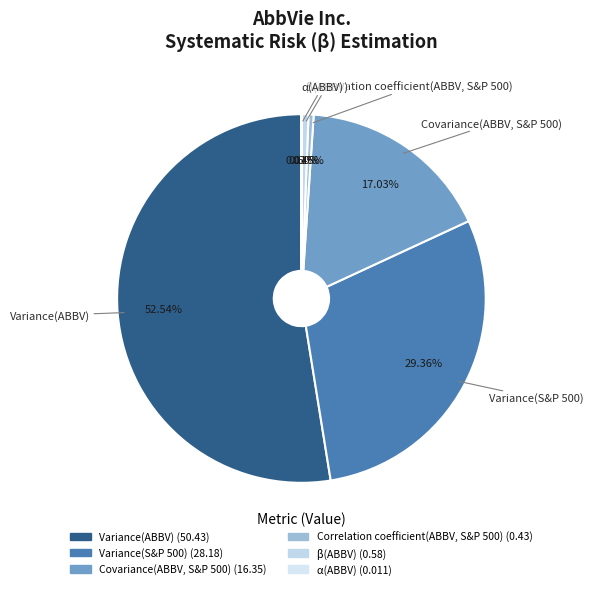

How much of the chart is everything except Variance(ABBV)?

47.5%